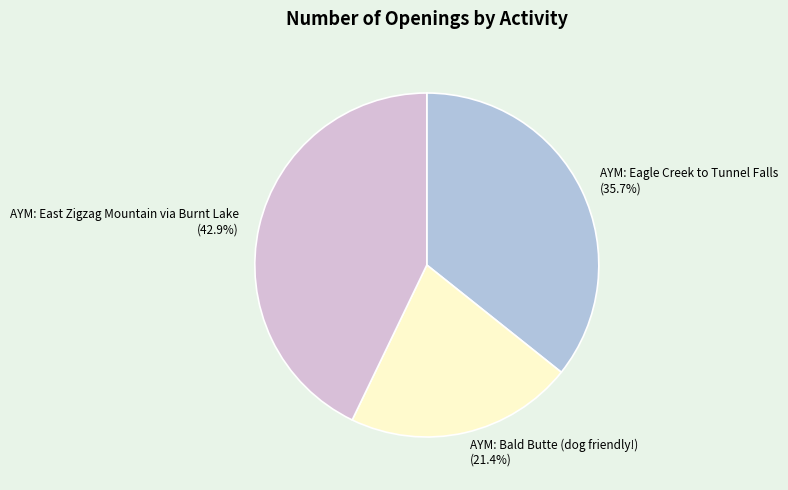

Does any single category account for the majority?

No